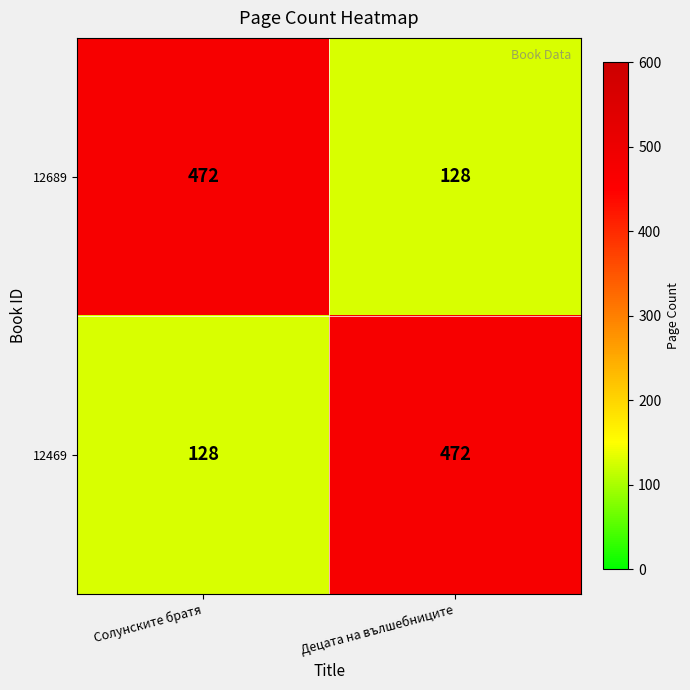

What is the total value across all series at Децата на вълшебниците?

600